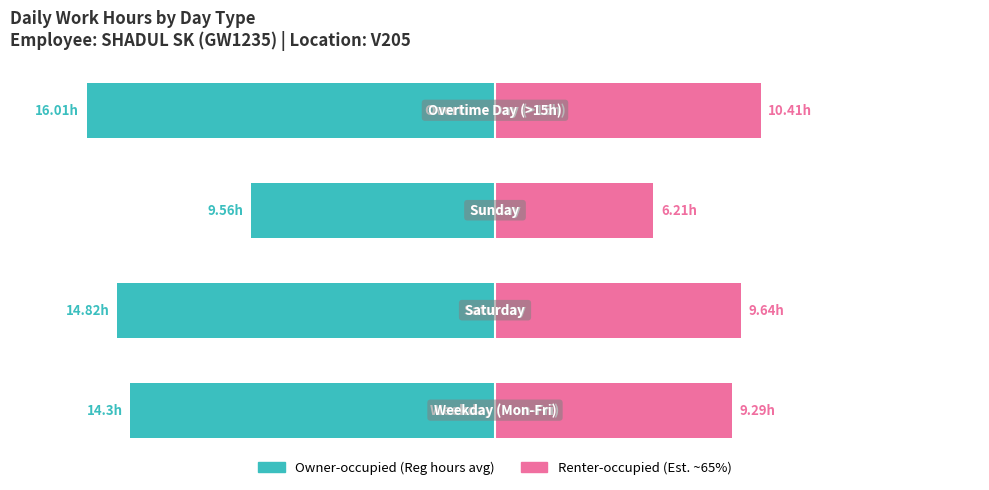

What is the value of the Renter-occupied bar at the 2nd from the left?

9.6